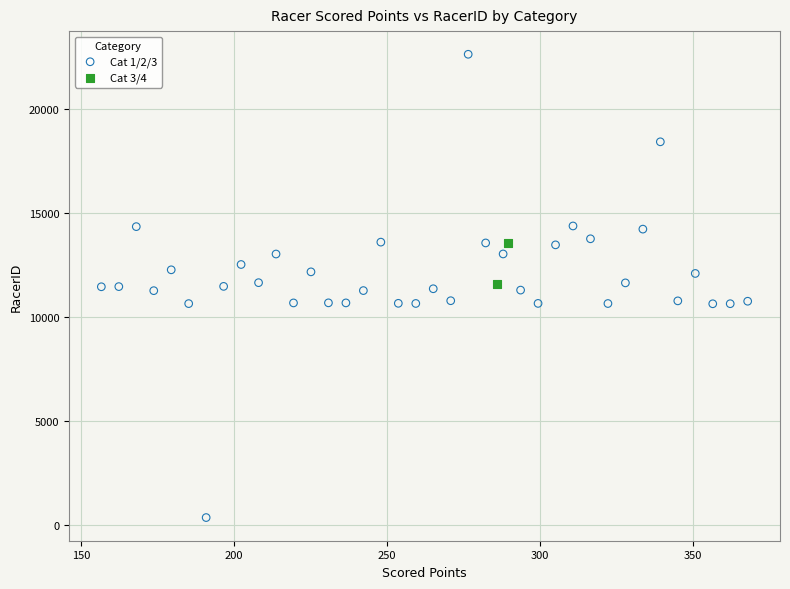

What are all the series names shown in the legend?

Cat 1/2/3, Cat 3/4